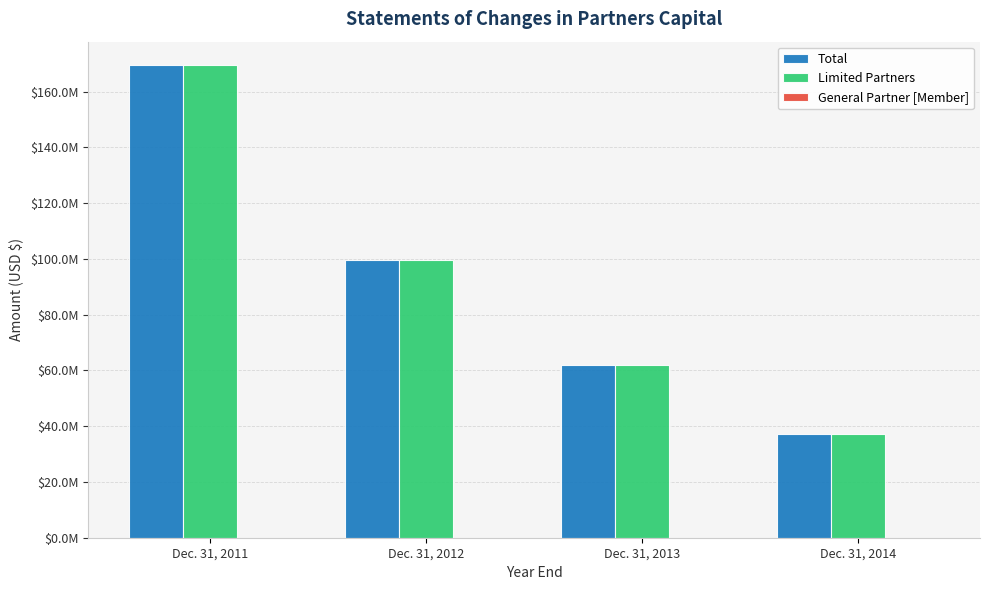

Reading left to right, transcribe all the data shown in this chart.

Total: 169489880	99521782	62104366	37232925
Limited Partners: 169489880	99521782	62104366	37232925
General Partner [Member]: 0	0	0	0